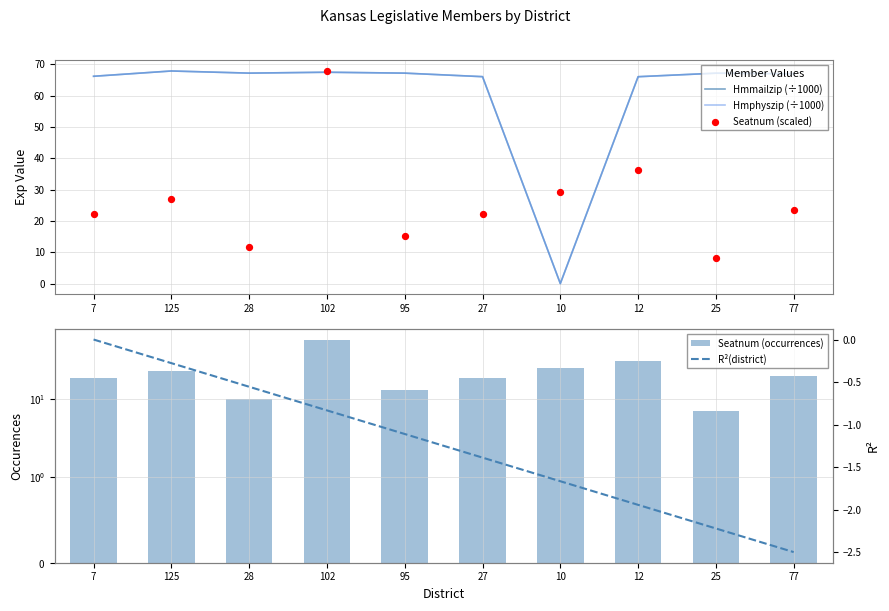

What is the total value across all series at 95?

161.5